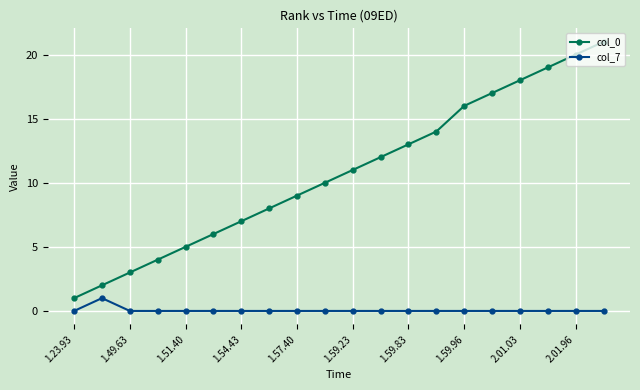

List the series in order of their peak value, lowest first.

col_7, col_0